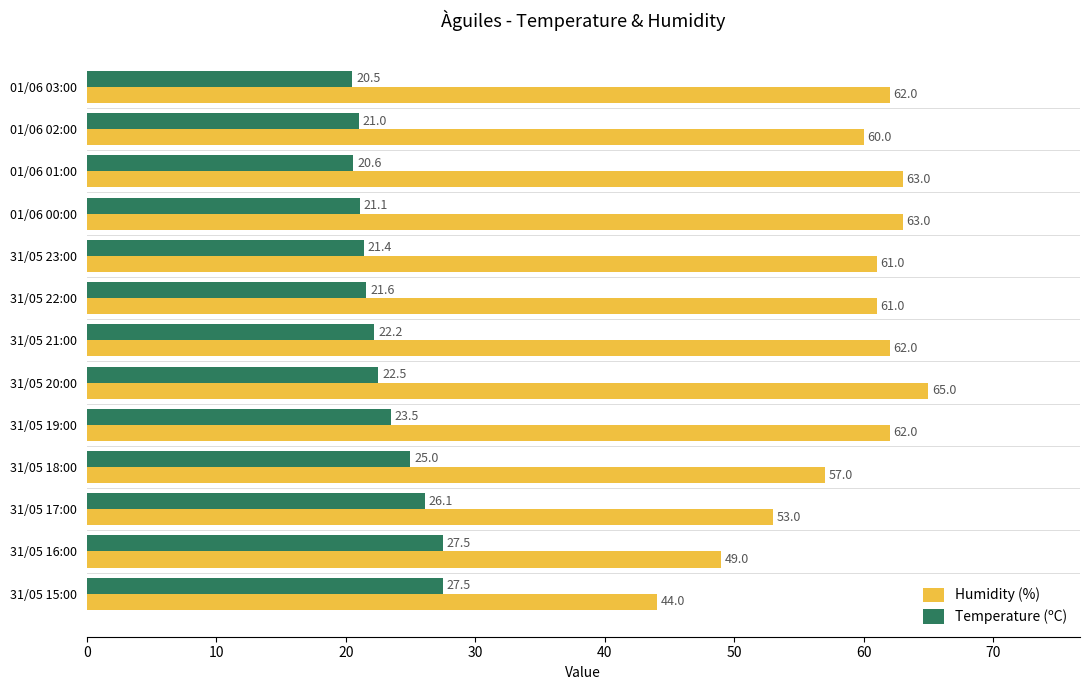

What is the sum of all Humidity (%) values?

762.0